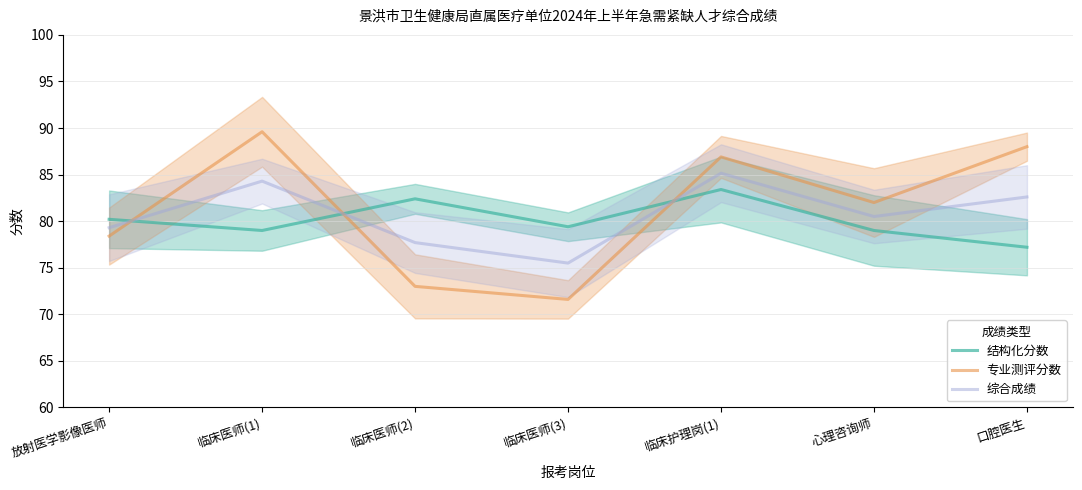

What position from the left is 临床医师(2)?

3